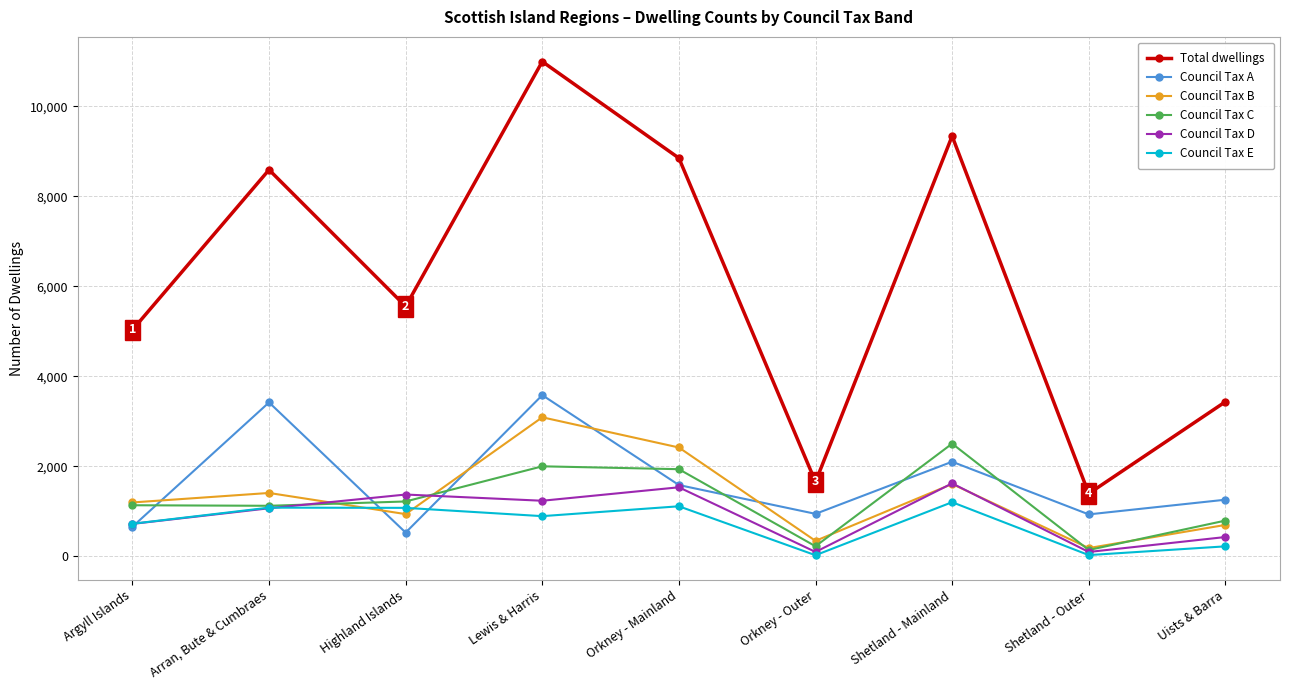

What is the greatest value displayed?

10994